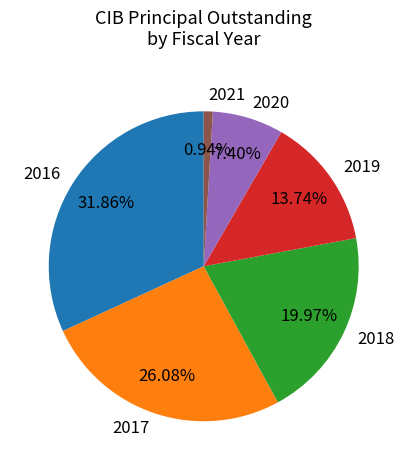

Which has a higher value, 2020 or 2018?

2018